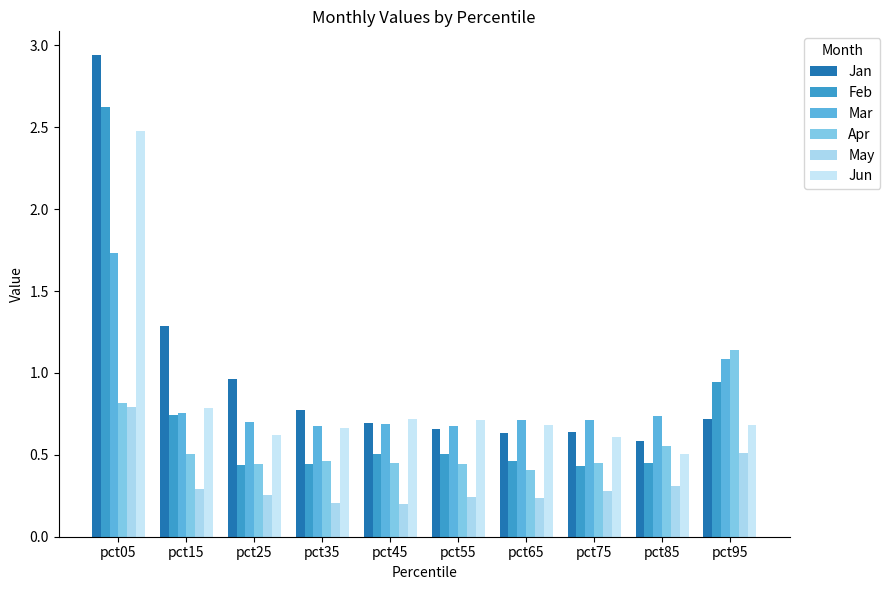

How many bars are there in total?

60